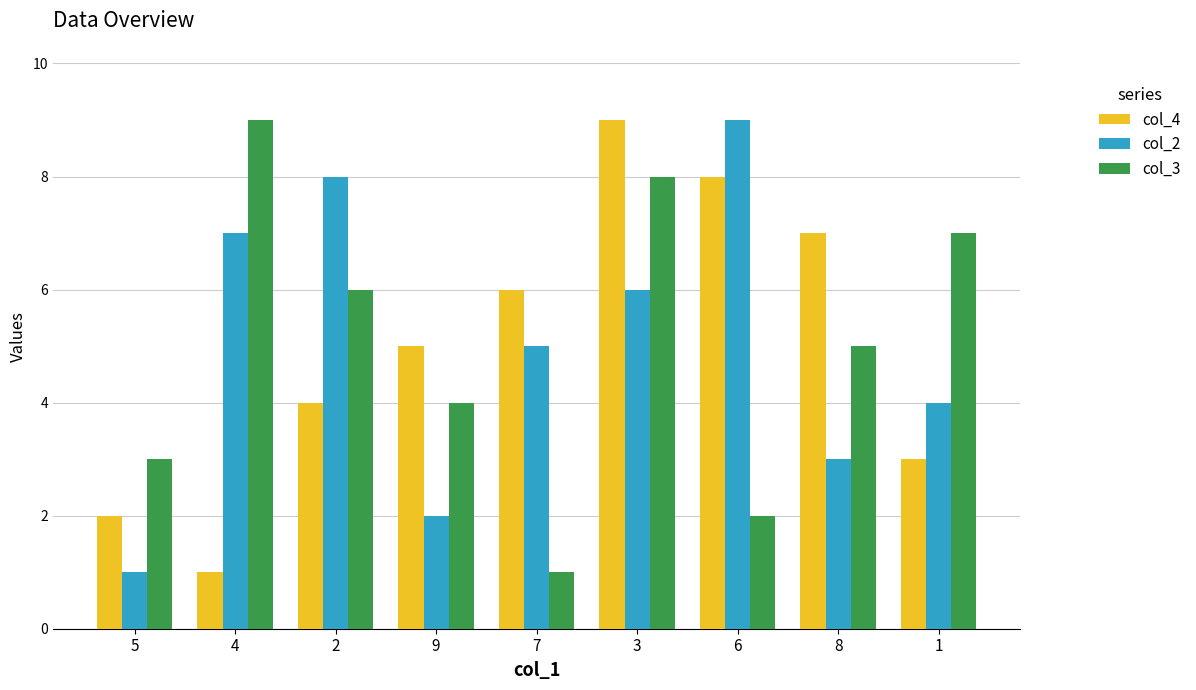

What is the sum of all col_3 values?

45